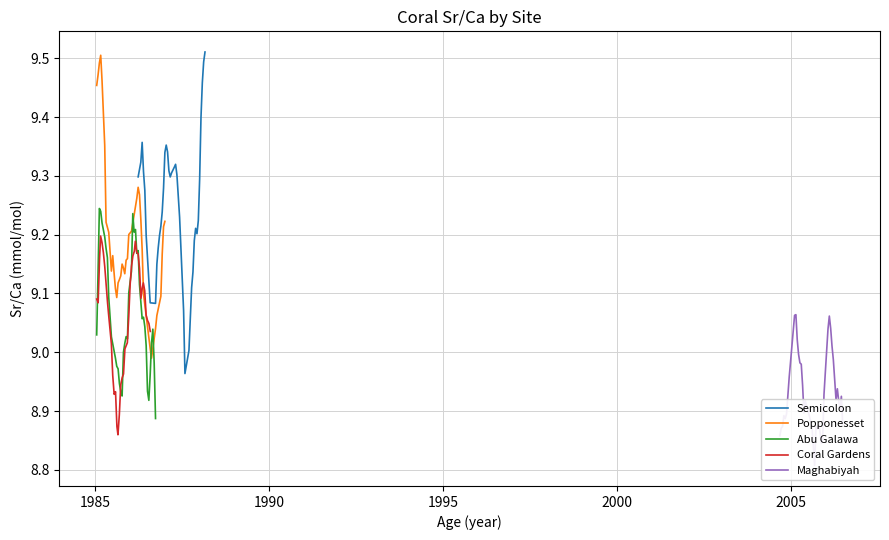

What are all the series names shown in the legend?

Semicolon, Popponesset, Abu Galawa, Coral Gardens, Maghabiyah